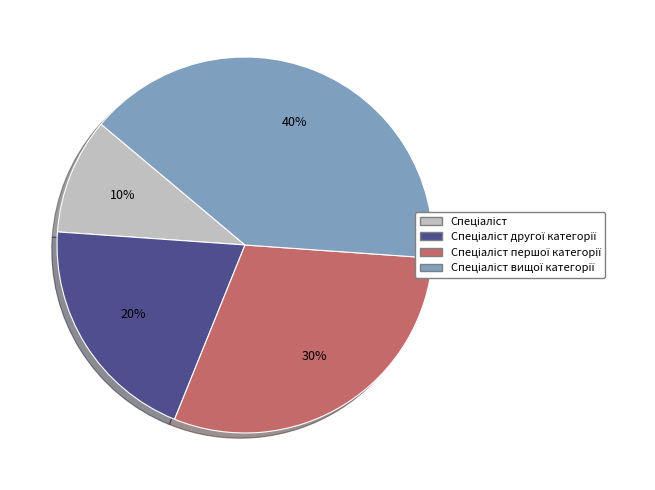

Does any single category account for the majority?

No